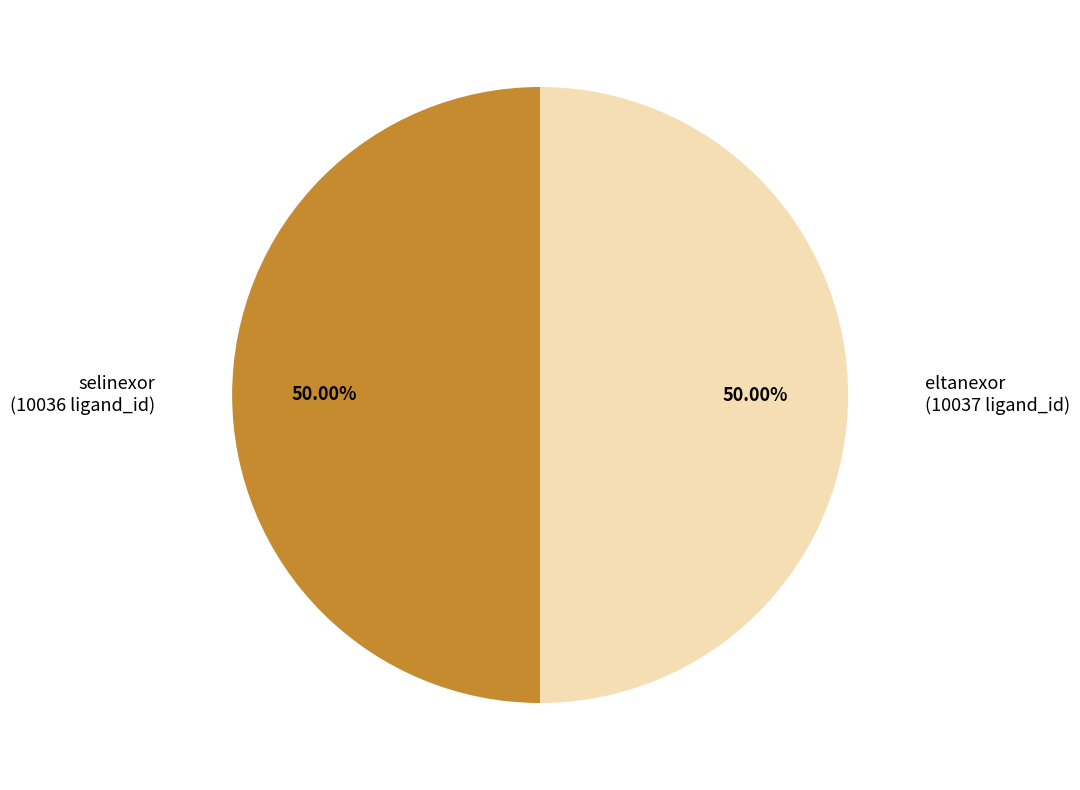

Do eltanexor and selinexor together represent more than half of the pie?

Yes